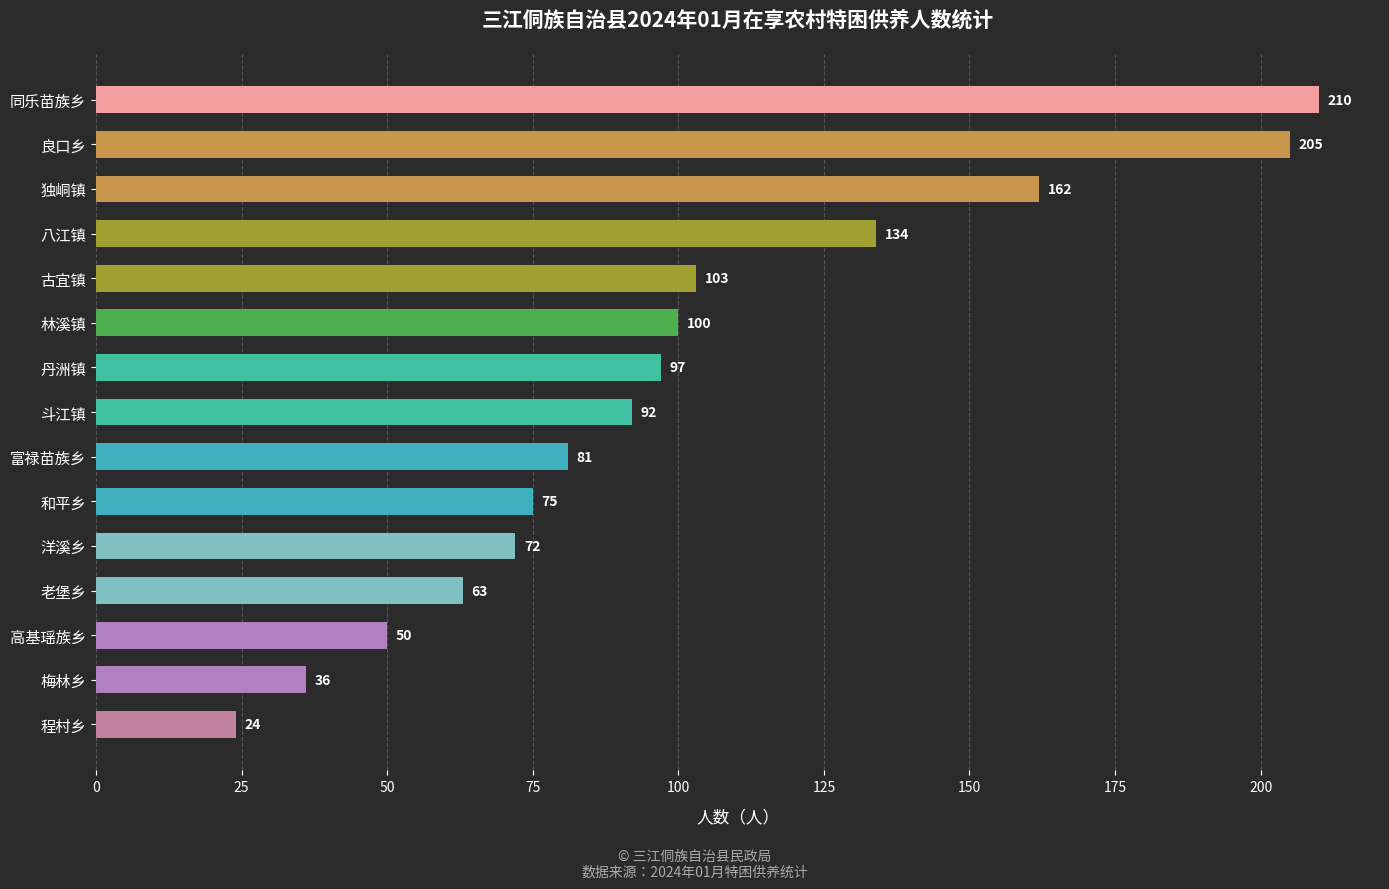

Rank the categories by value from lowest to highest.

程村乡, 梅林乡, 高基瑶族乡, 老堡乡, 洋溪乡, 和平乡, 富禄苗族乡, 斗江镇, 丹洲镇, 林溪镇, 古宜镇, 八江镇, 独峒镇, 良口乡, 同乐苗族乡